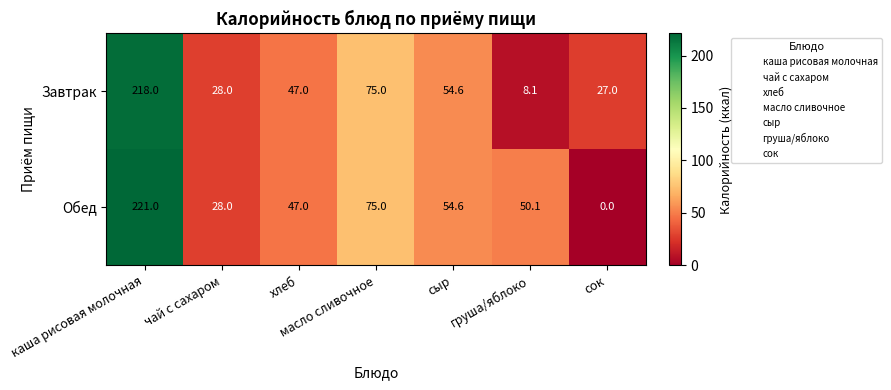

The Завтрак series shows 45.4 at чай с сахаром. True or false?

False